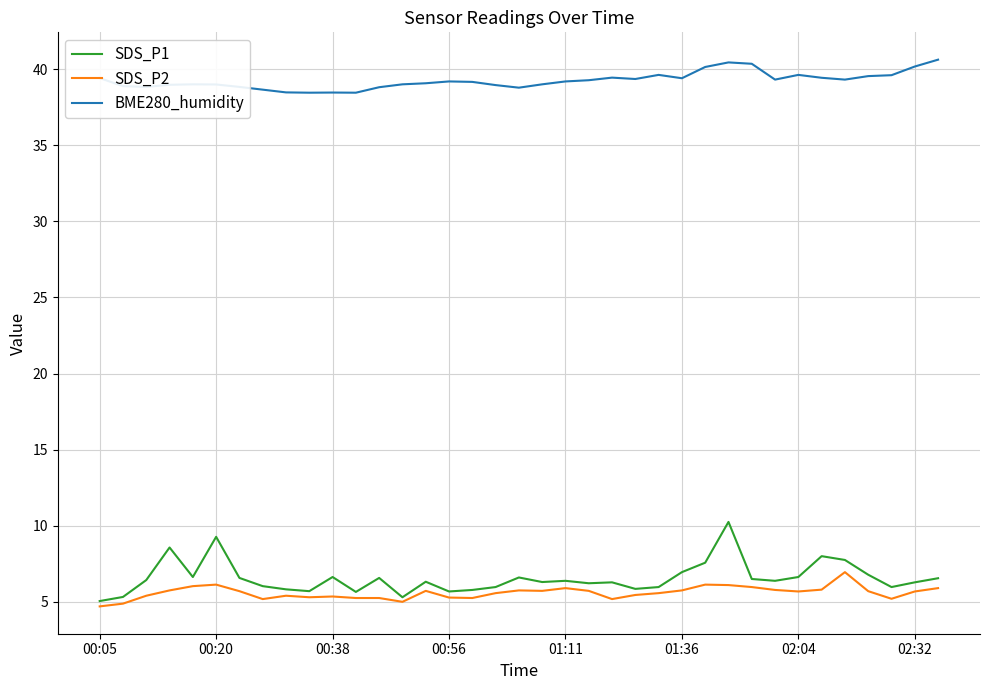

True or false: SDS_P1 and BME280_humidity intersect in this chart.

False